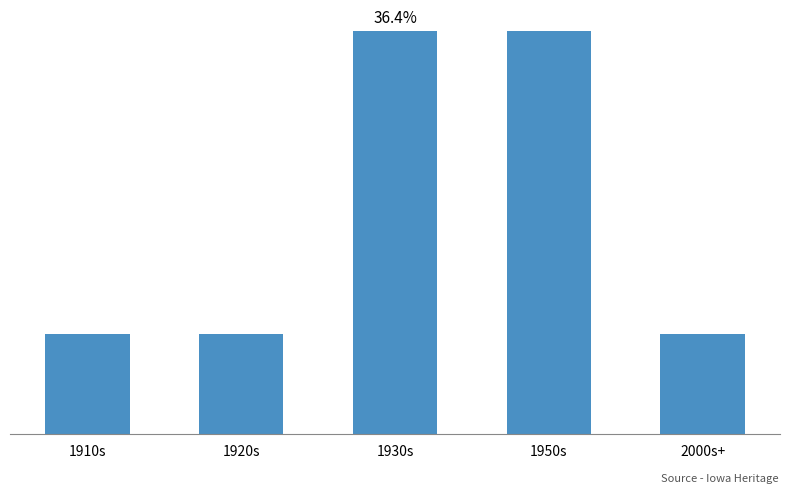

Reading left to right, transcribe all the data shown in this chart.

1	1	4	4	1